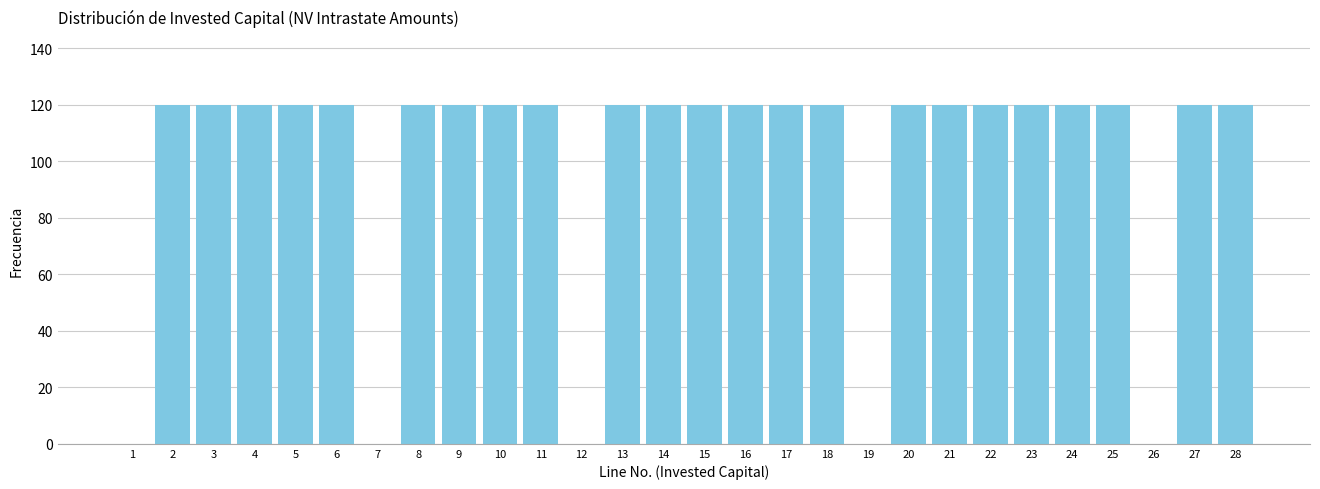

Reading left to right, transcribe all the data shown in this chart.

1=0	2=120	3=120	4=120	5=120	6=120	7=0	8=120	9=120	10=120	11=120	12=0	13=120	14=120	15=120	16=120	17=120	18=120	19=0	20=120	21=120	22=120	23=120	24=120	25=120	26=0	27=120	28=120